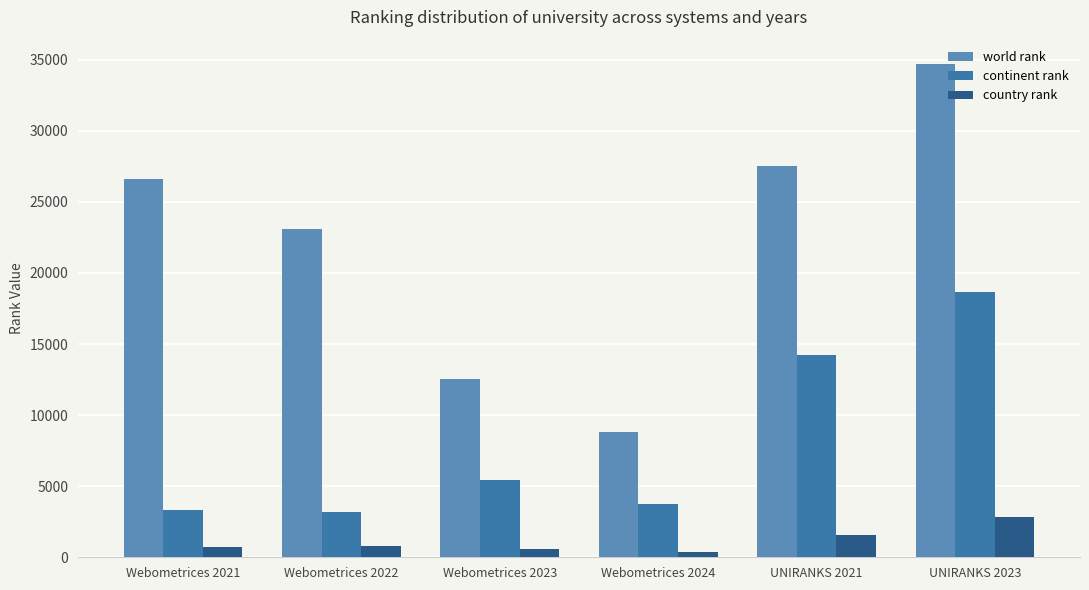

Which series has the widest spread of values?

world rank